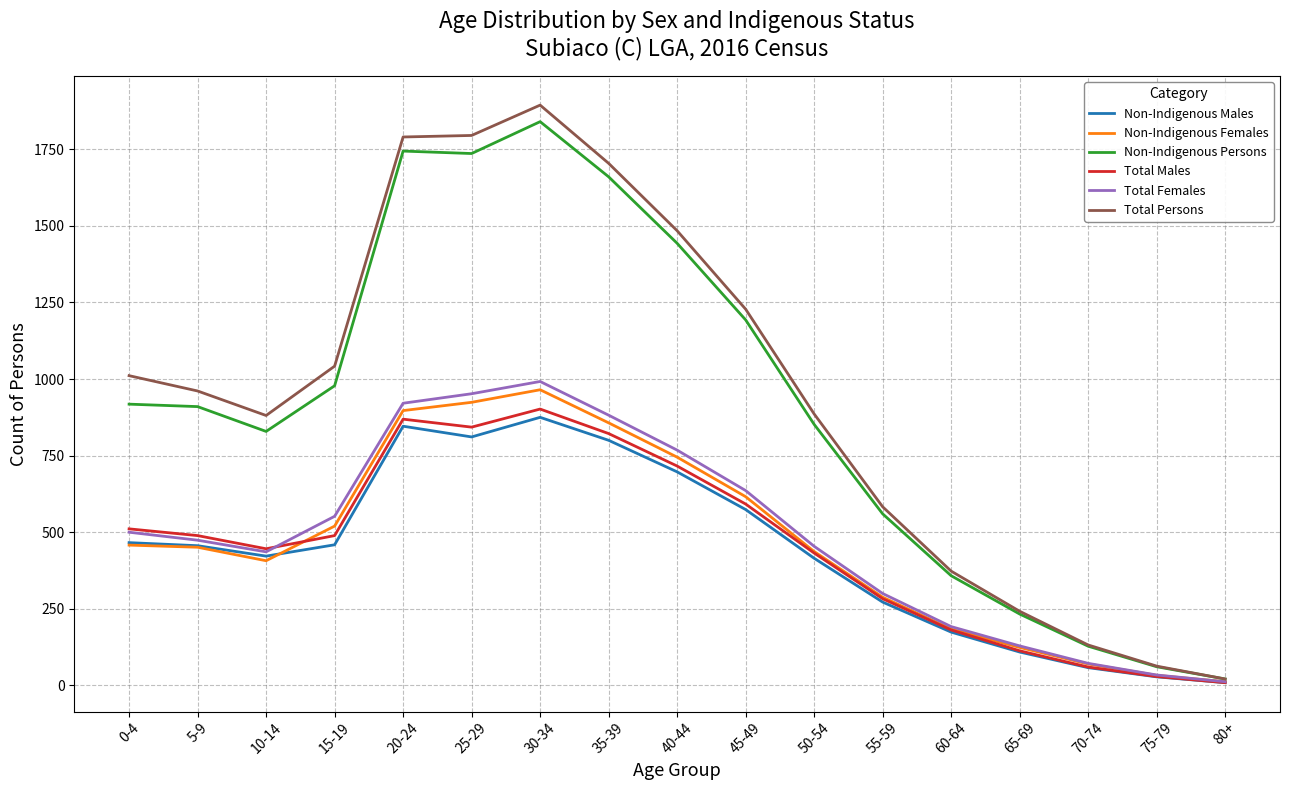

Which category has the lowest value across all series?

80+